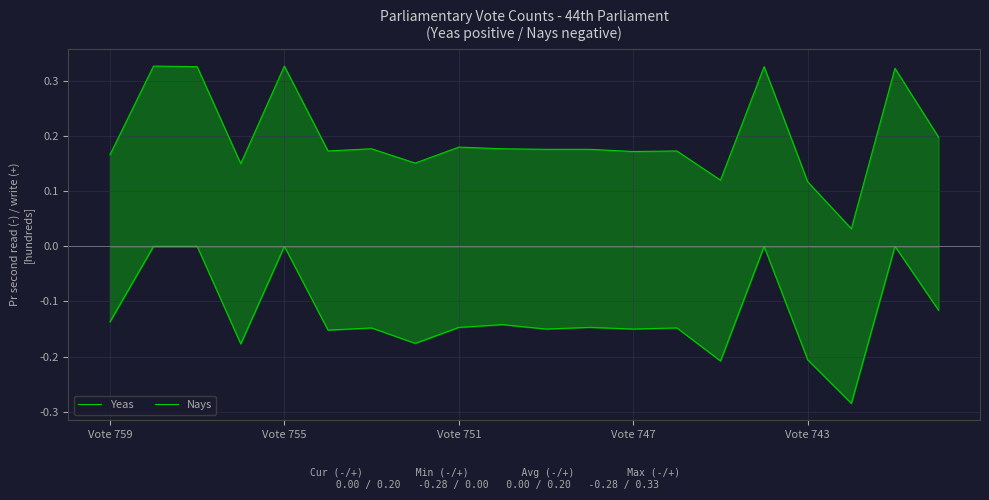

How many interior local valleys does the Nays series have?

7